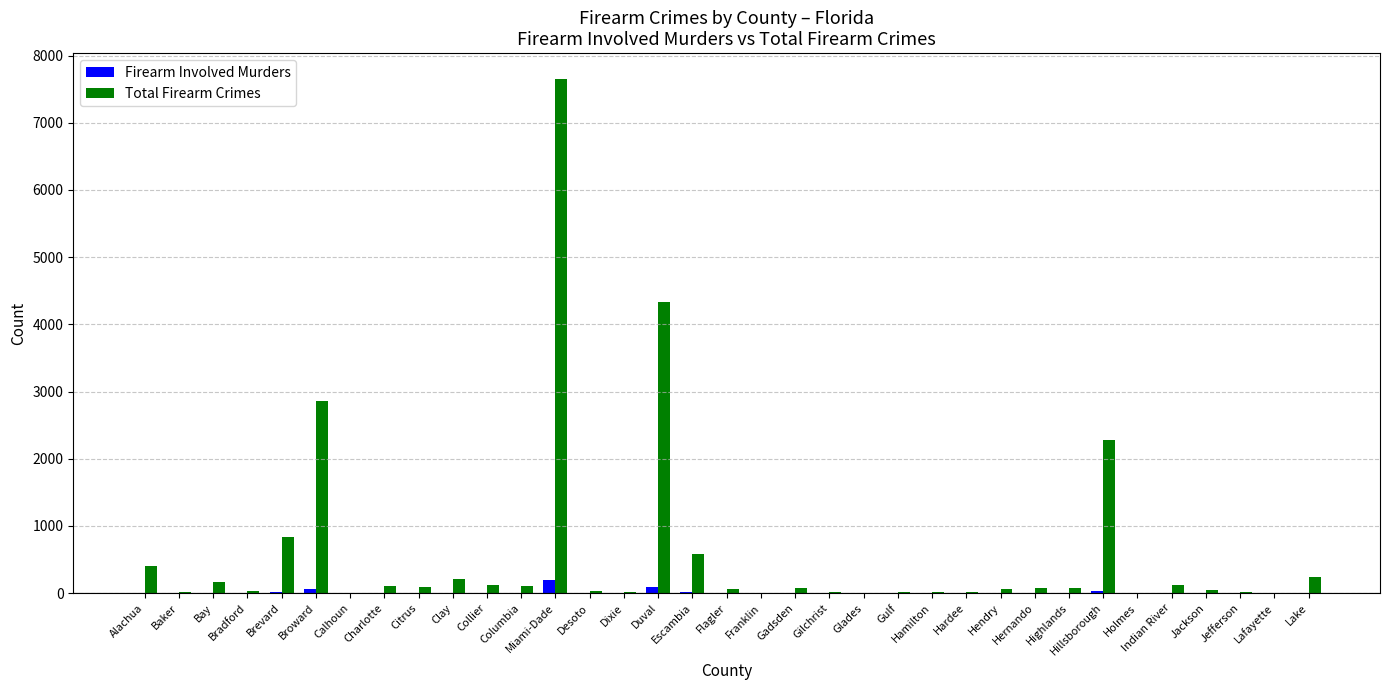

The Total Firearm Crimes series shows 248 at Lake. True or false?

True